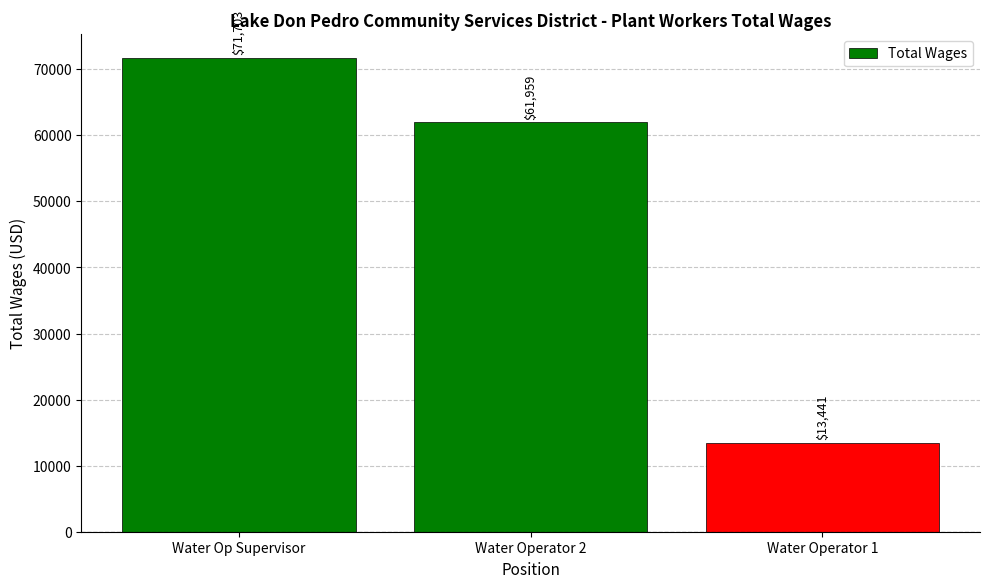

Is it true that the value at Water Operator 2 is 61959?

True